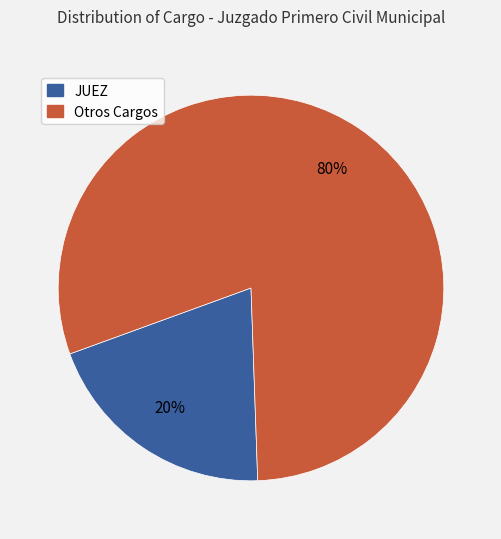

Which slice is the smallest?

JUEZ